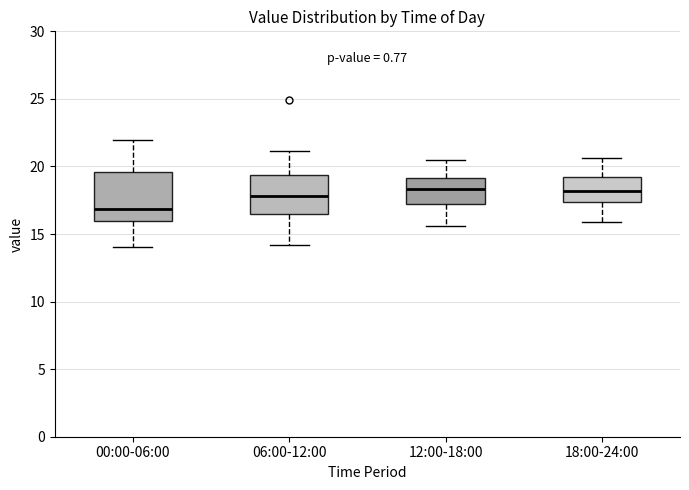

Where does the lower whisker of the box for 12:00-18:00 end on the y-axis? The values are not printed on the chart, so give them approximately, as read against the axis.

15.5